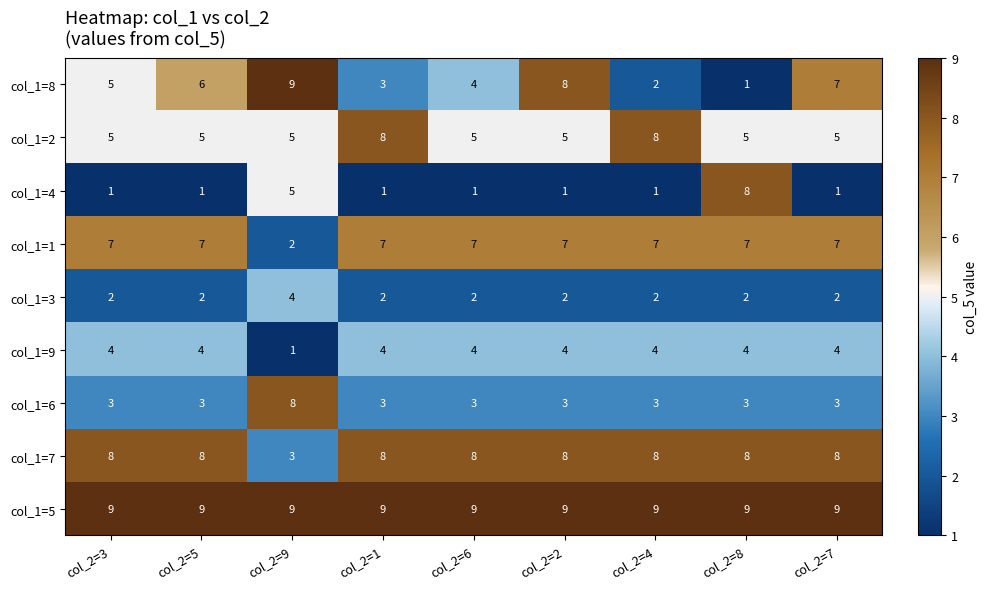

What is the sum of the col_1=6 values at col_2=1 and col_2=5?

6